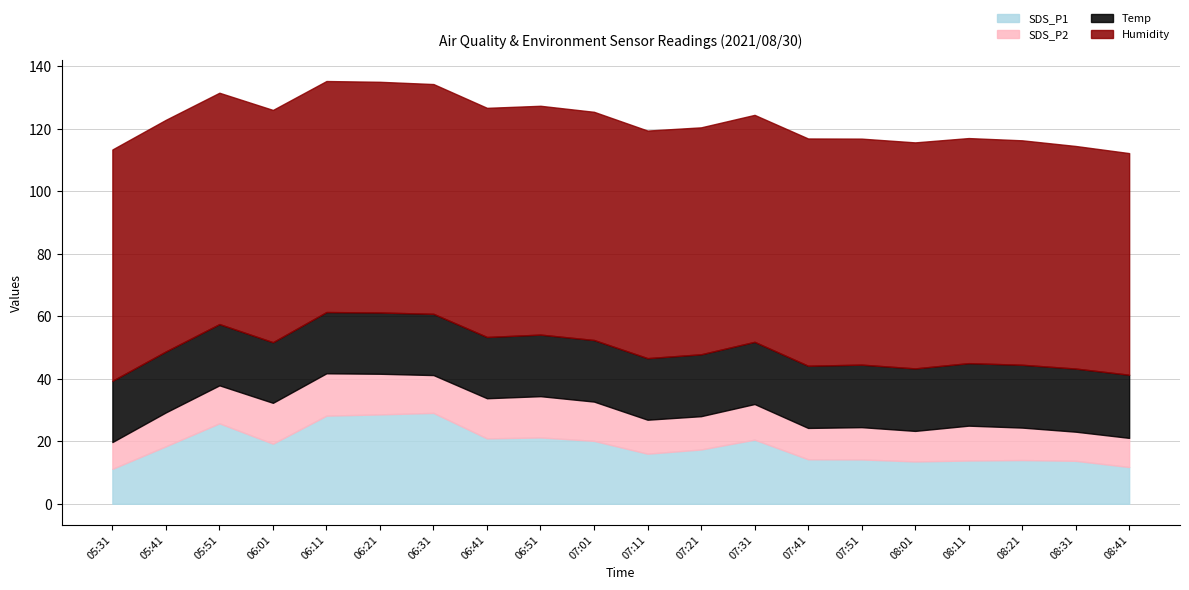

The SDS_P1 series shows 5.2 at 05:31. True or false?

False